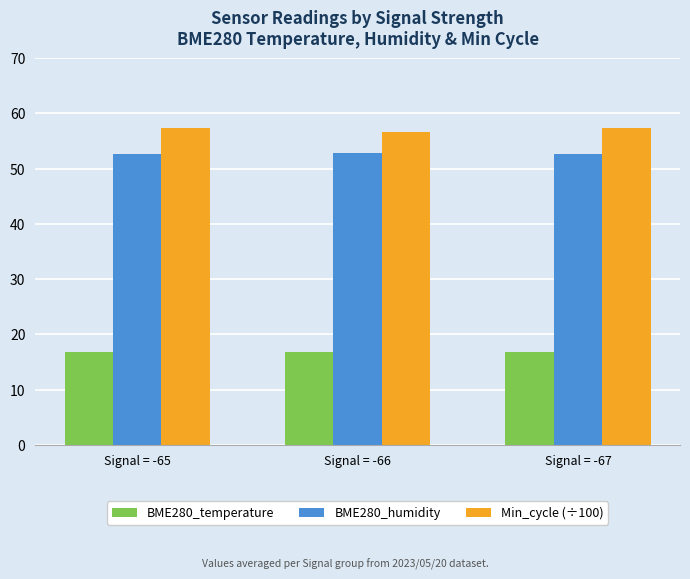

What is the total value across all series at Signal = -65?

126.9